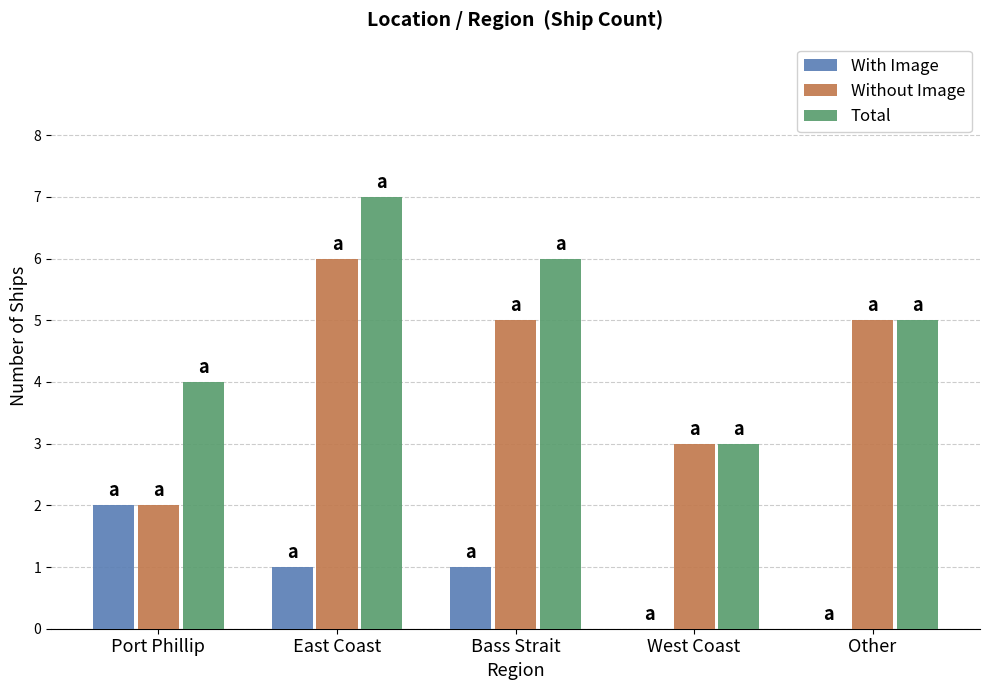

How many groups of bars are there?

5